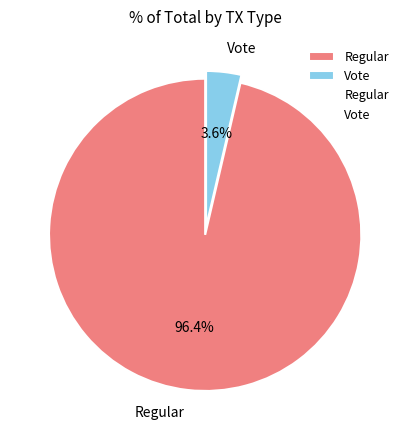

True or false: Vote accounts for 14% of the total.

False